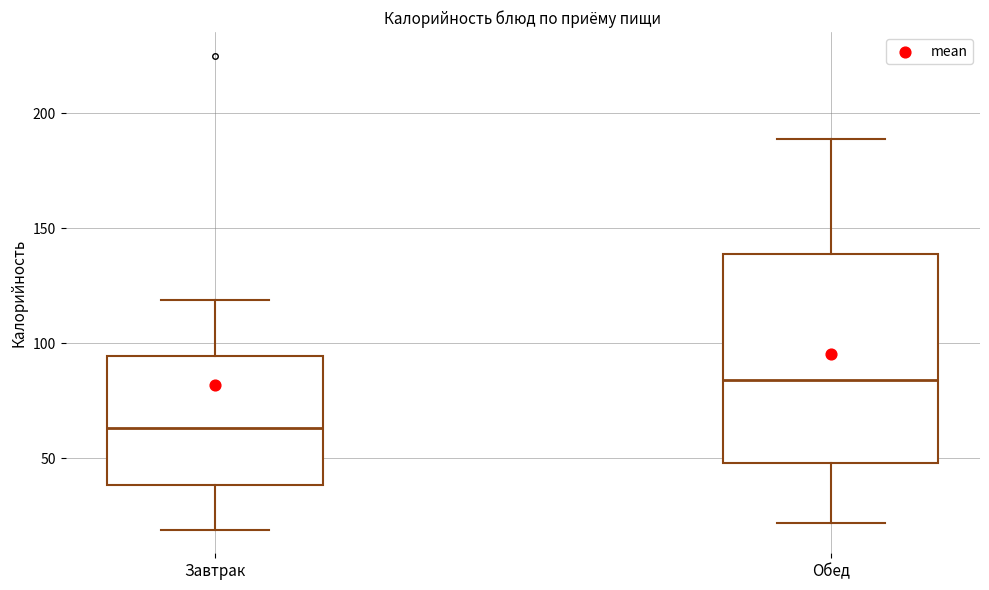

Reading left to right, read every box against the y-axis: the position of its median line, the range the box covers, and the ends of its whiskers. The values are not printed on the chart, so give them approximately, as read against the axis.

Завтрак: median 65, box 40 to 95, whiskers 20 to 120
Обед: median 85, box 50 to 140, whiskers 20 to 190